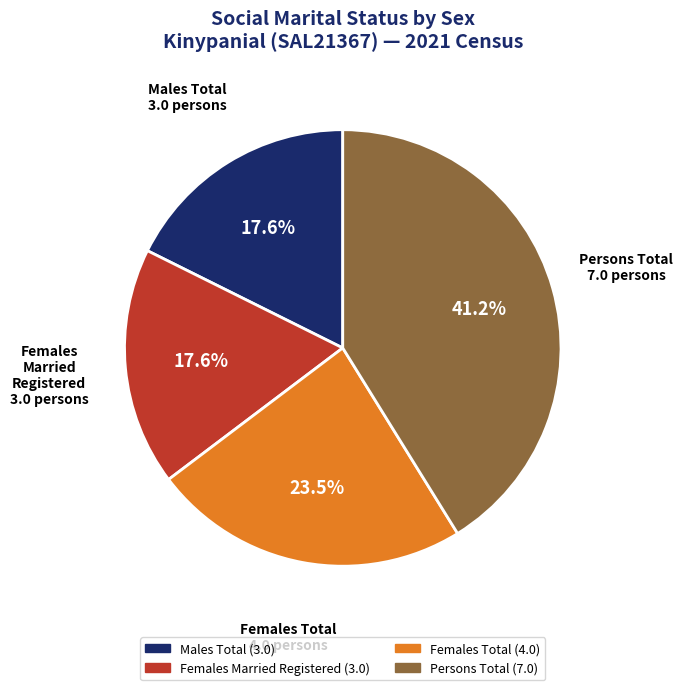

Is there a majority slice in this chart?

No